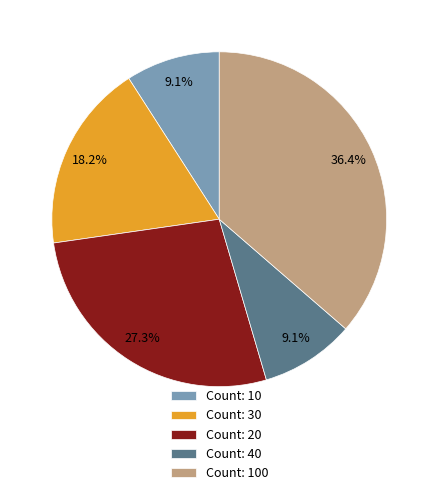

Is there a majority slice in this chart?

No